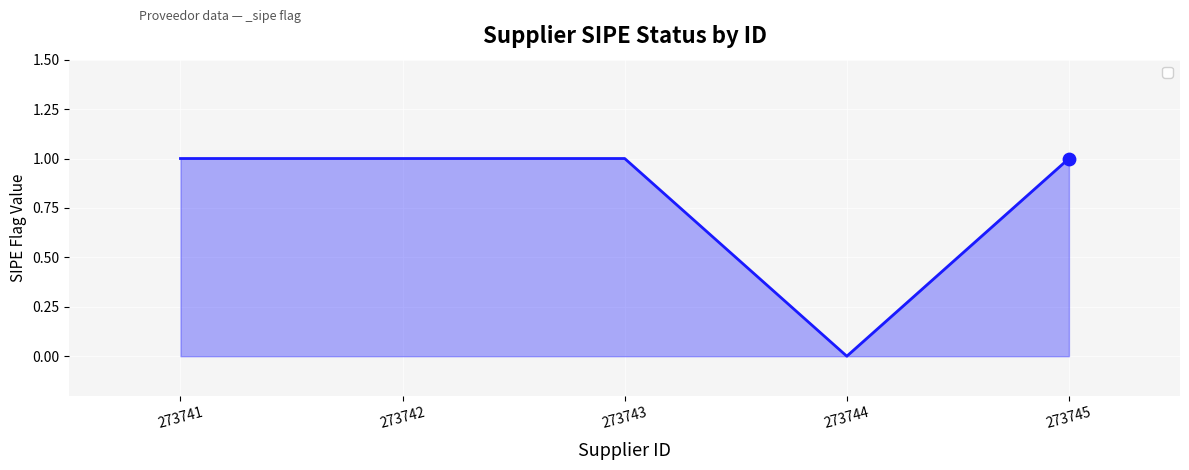

What is the change in value from 273743 to 273744?

-1